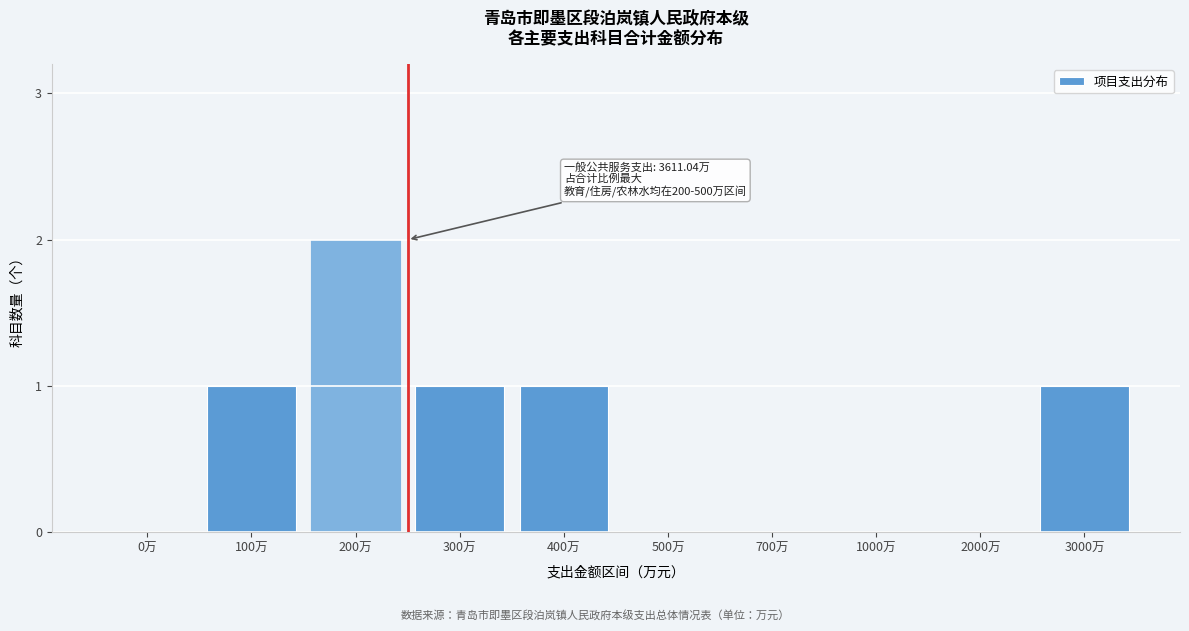

Reading left to right, what are all the values shown in this chart?

0万=0	100万=1	200万=2	300万=1	400万=1	500万=0	700万=0	1000万=0	2000万=0	3000万=1